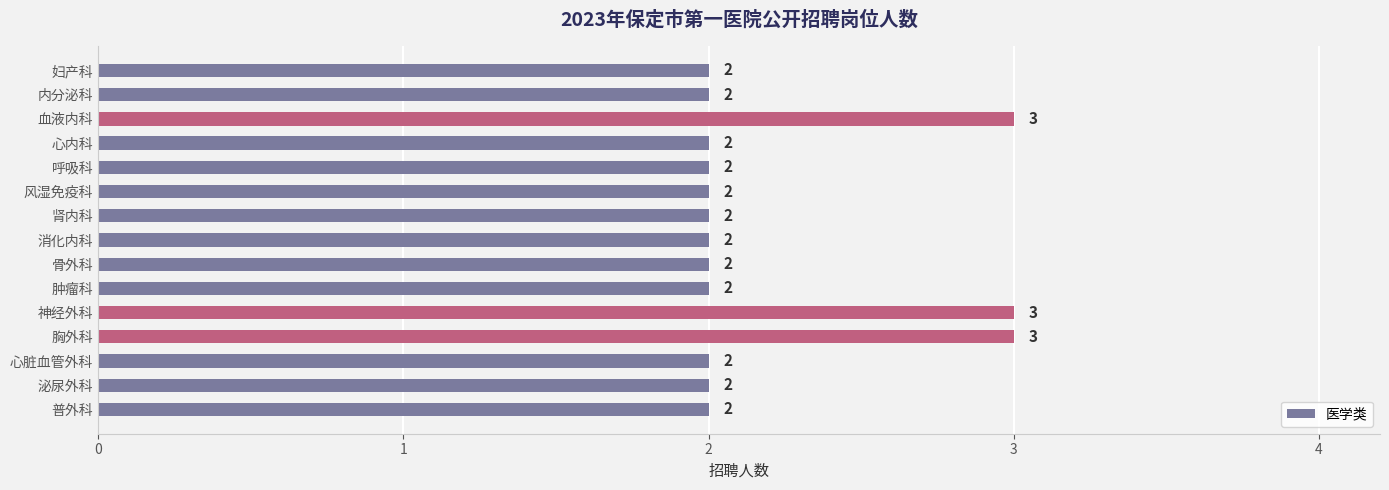

How many bars are there in total?

15